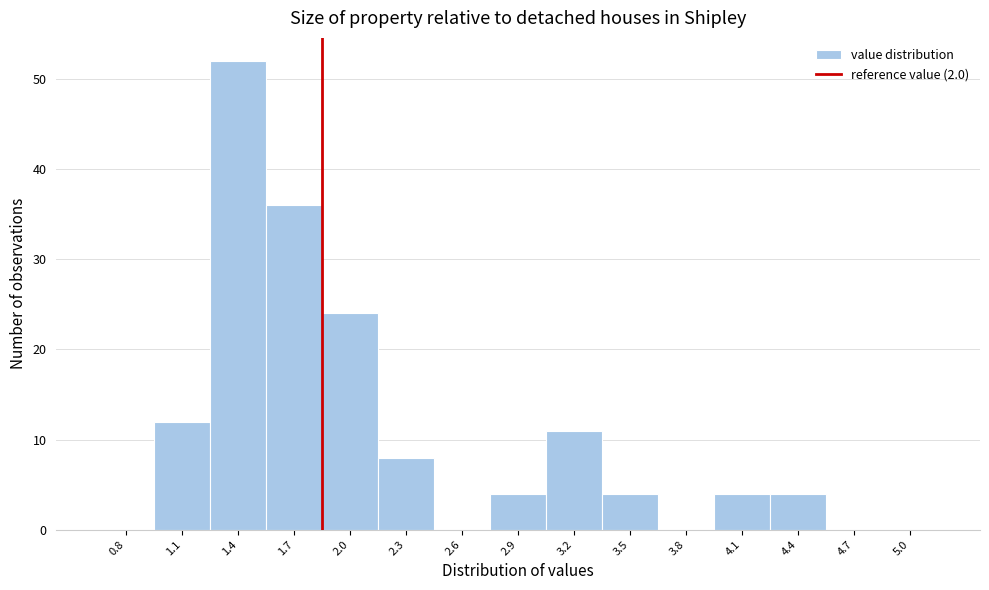

What is the greatest value displayed?

52